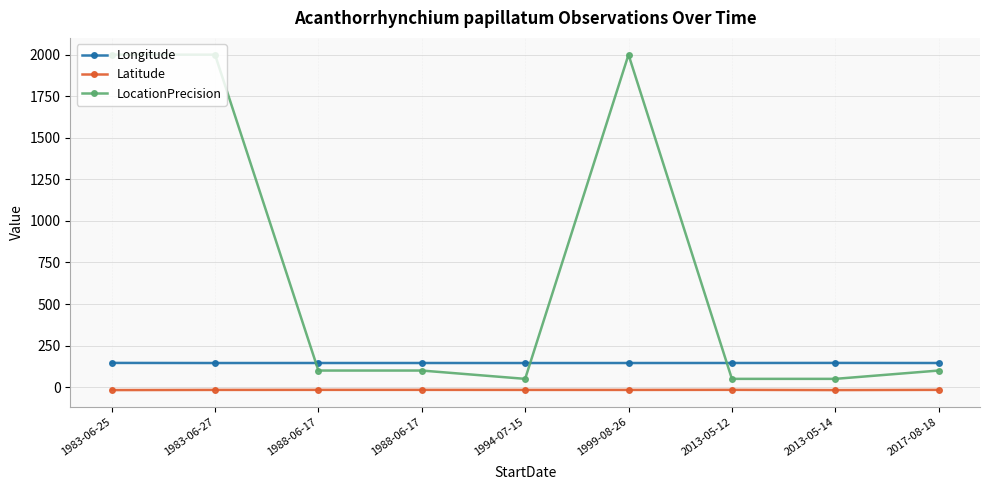

True or false: Longitude has a value of 145.9 at 2013-05-14.

True